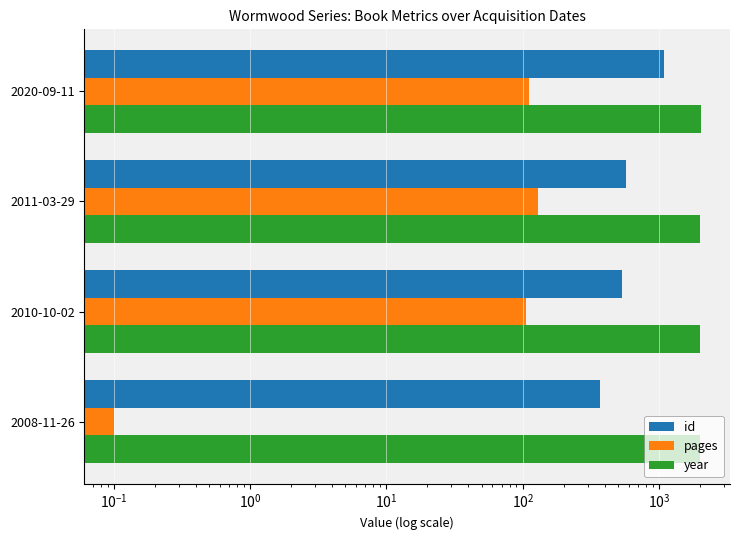

Does the chart contain stacked bars?

No